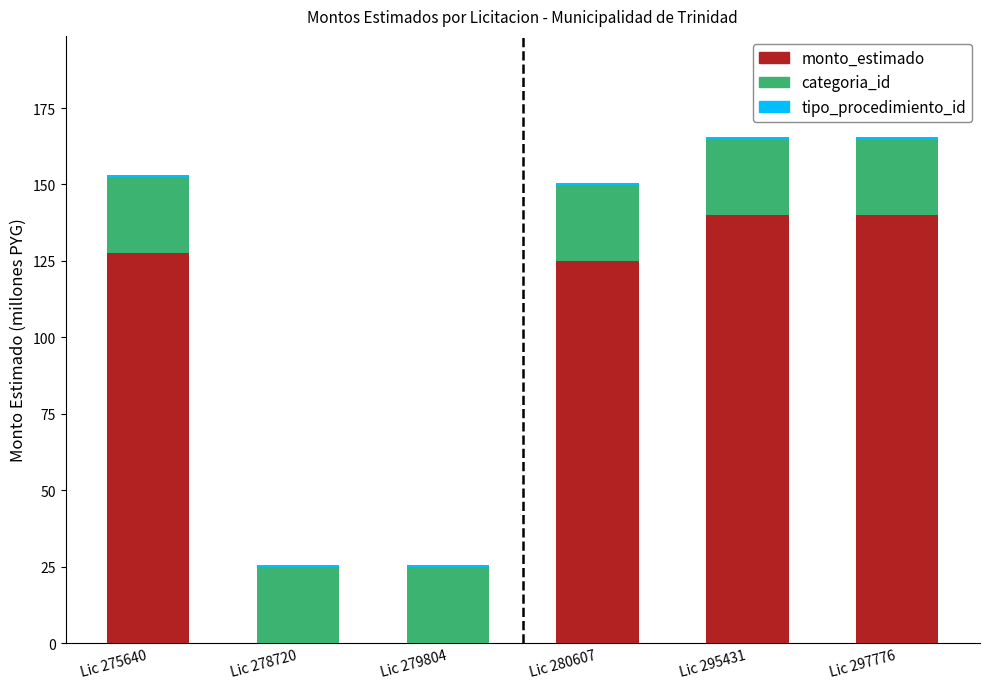

What is the maximum value for monto_estimado?

140.0